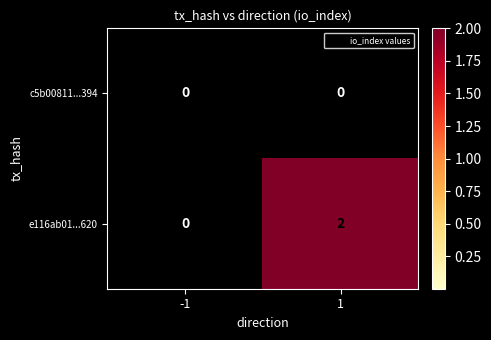

Which label corresponds to the largest value in the chart?

1